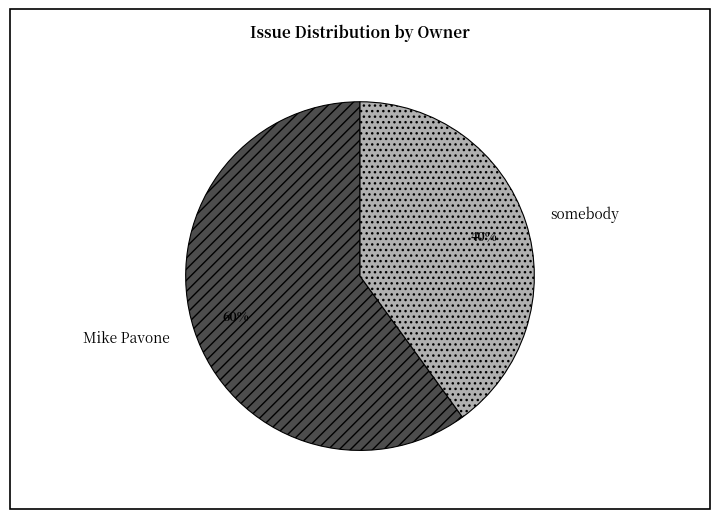

Which has a higher value, somebody or Mike Pavone?

Mike Pavone